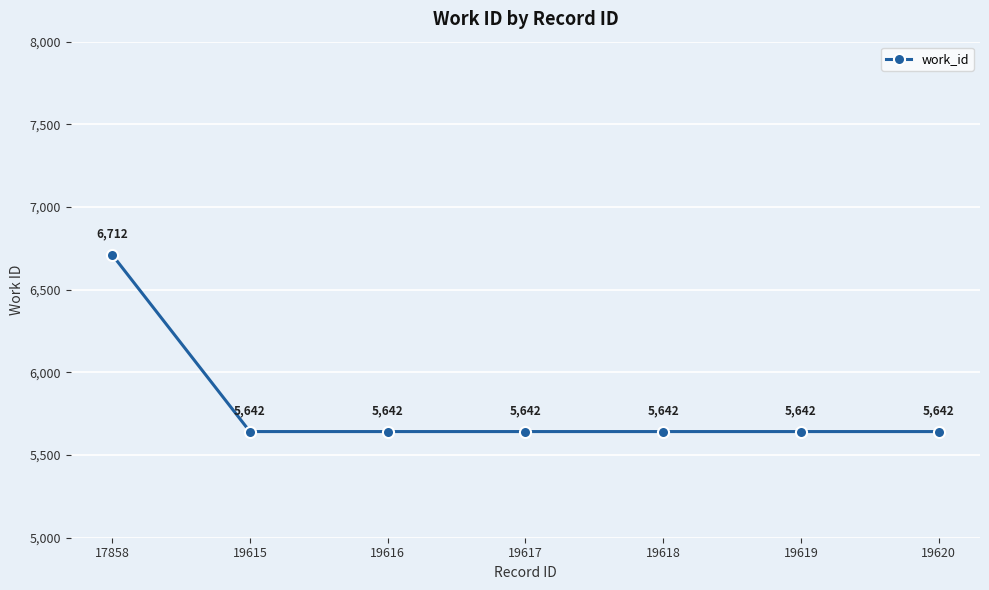

The chart shows a value of 3270 at 19619. True or false?

False